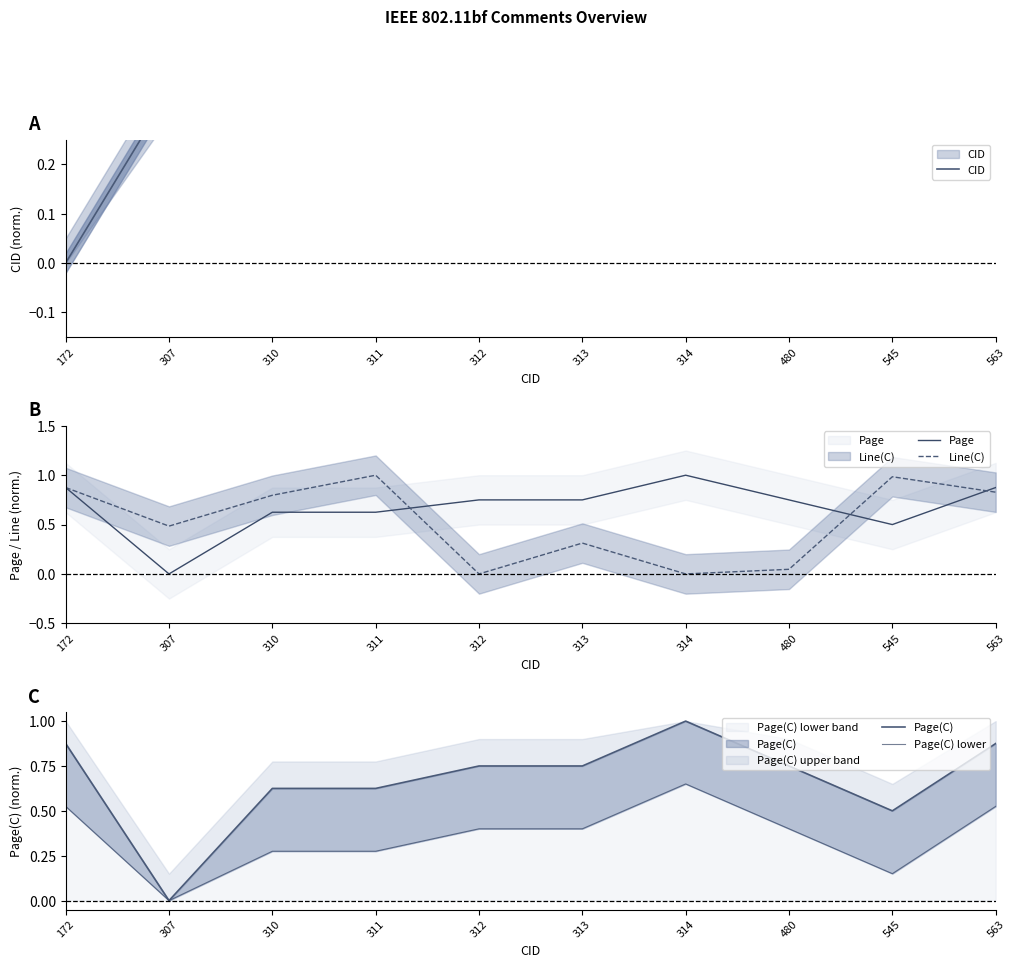

What is the difference between the maximum and second lowest values in the Page(C) lower series?

0.5